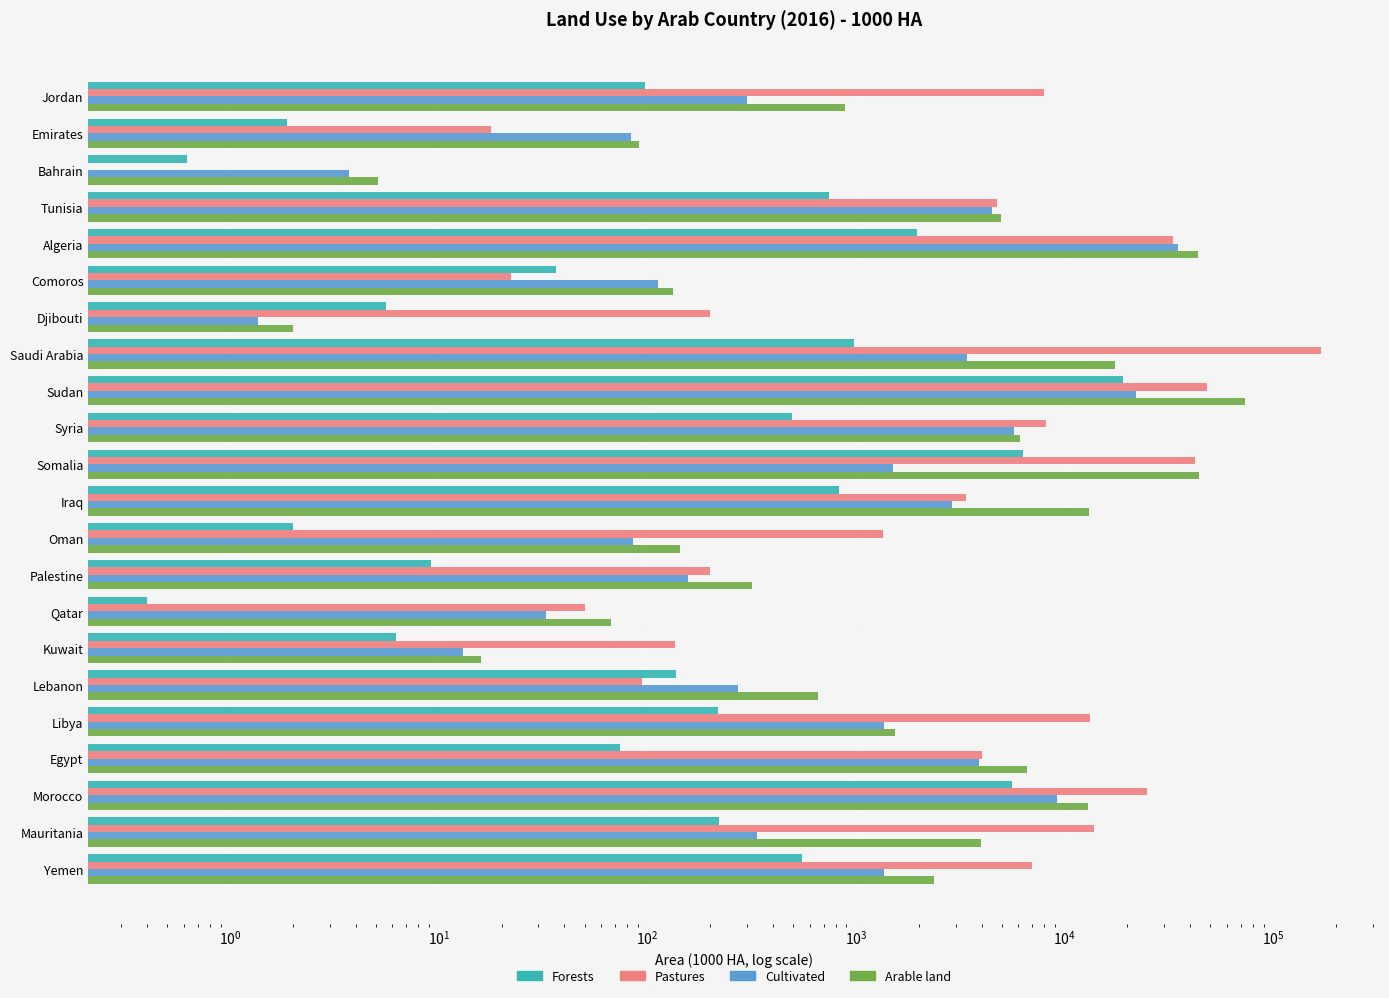

What is the greatest value displayed?

170000.0